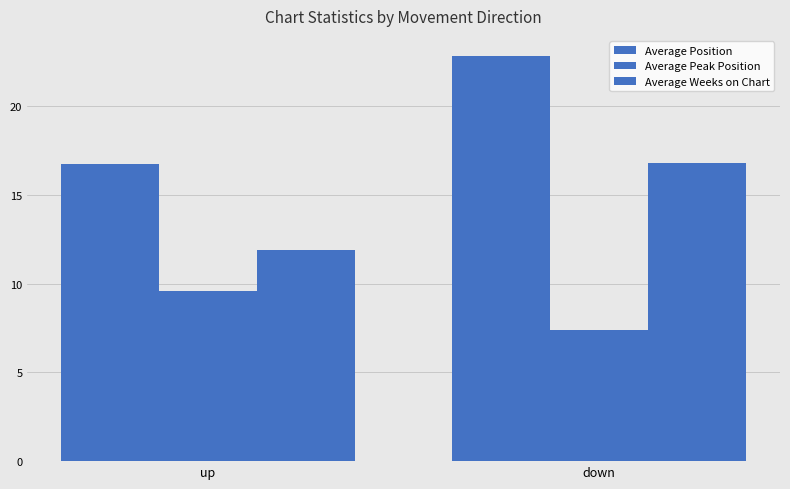

Reading left to right, extract all data points from this chart.

Average Position: 16.7	22.8
Average Peak Position: 9.6	7.4
Average Weeks on Chart: 11.9	16.8